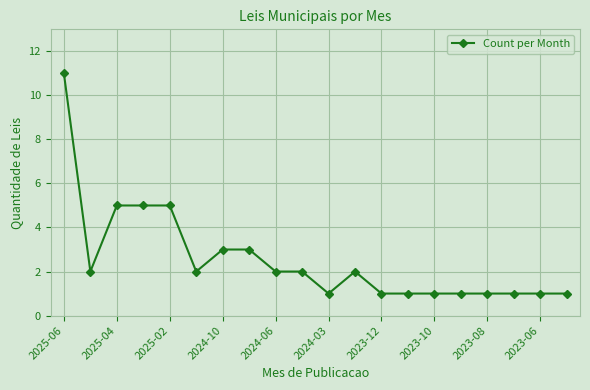

What is the value of the 13th point from the left?

1